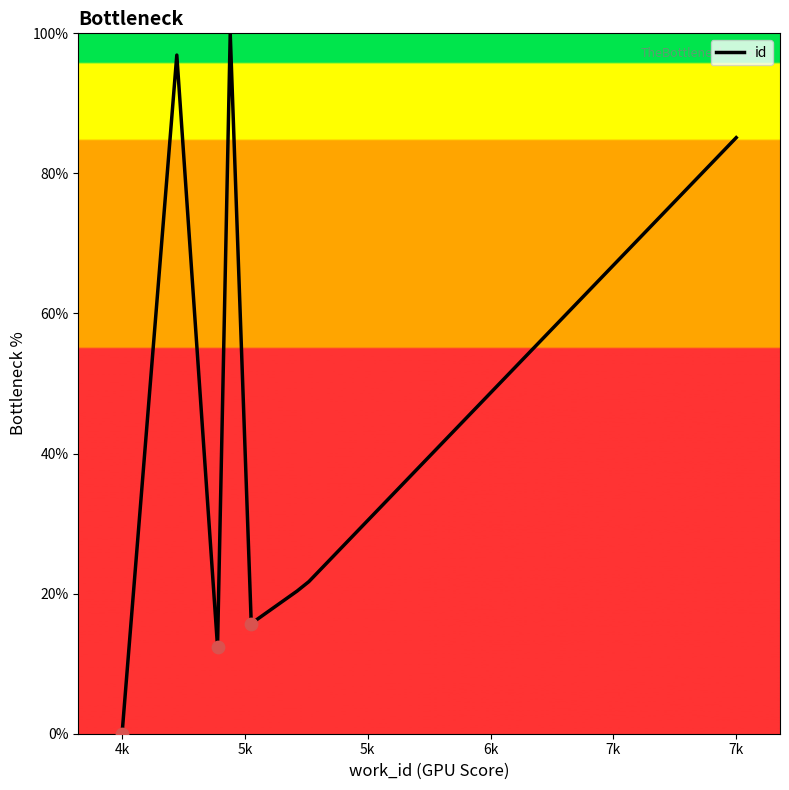

What is the difference between the maximum and minimum values?

100.0